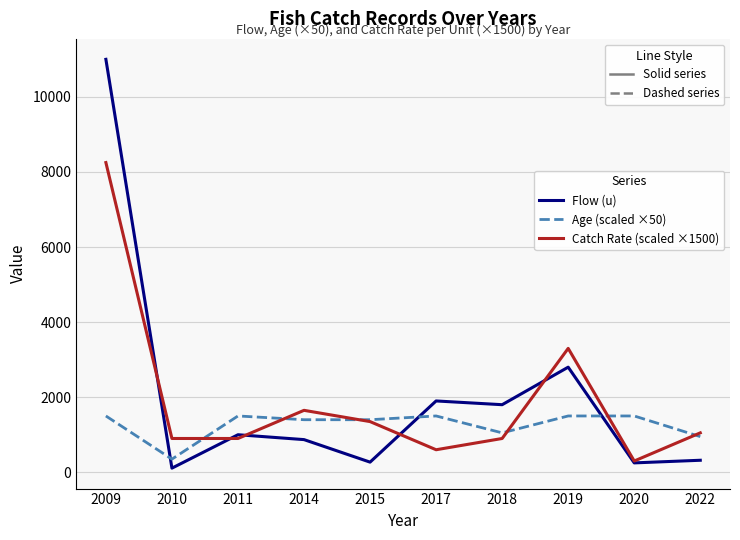

What value does the Catch Rate (scaled ×1500) series have at 2015?

1350.0